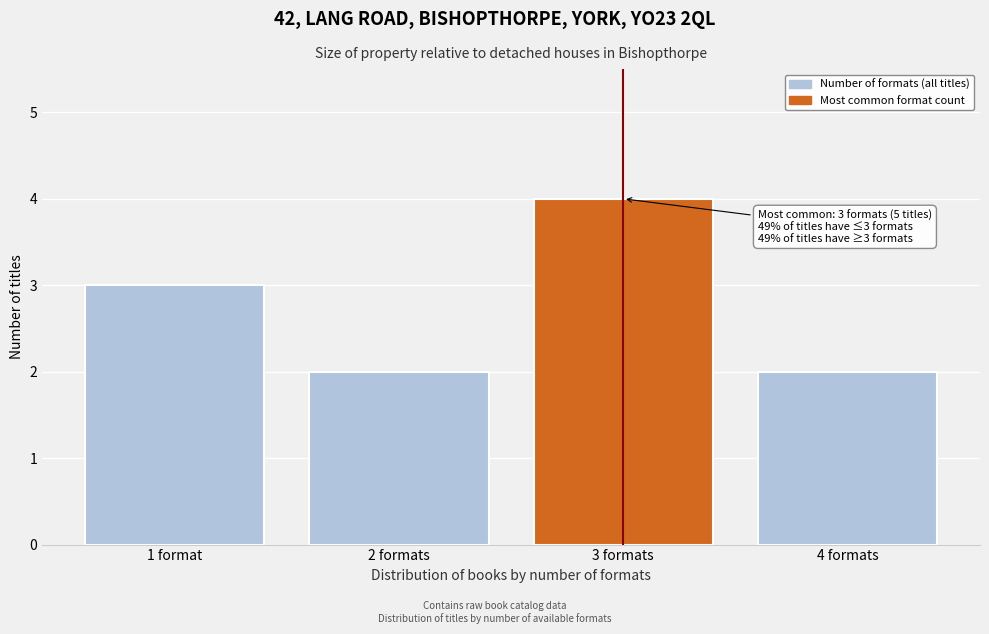

Reading left to right, list all the values displayed in this chart.

1 format=3	2 formats=2	3 formats=4	4 formats=2